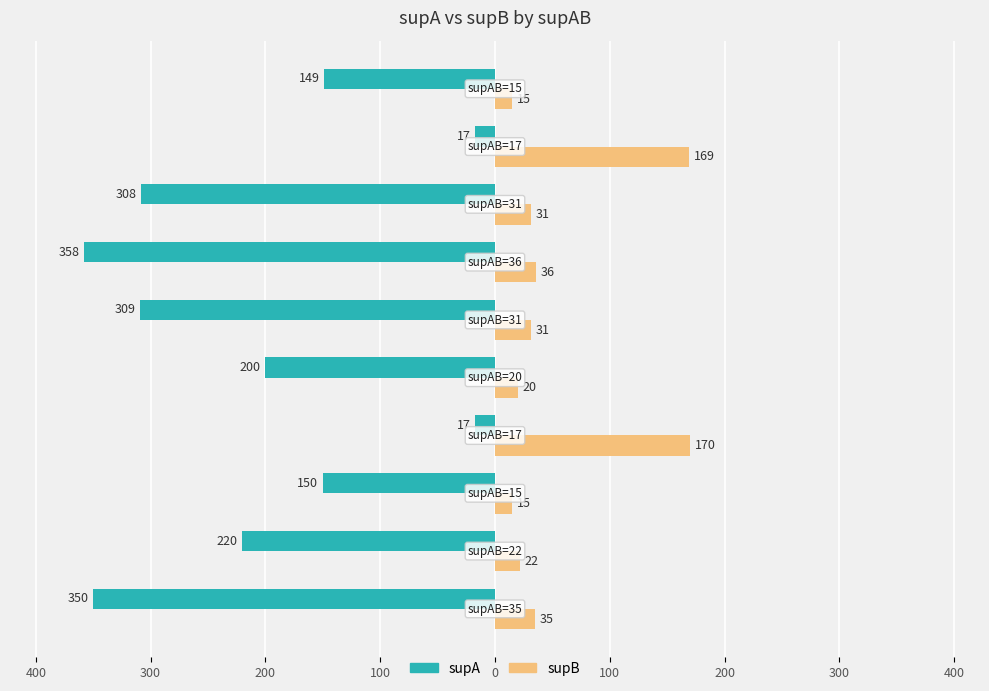

What is the value of the supB bar at the 6th from the left?

31